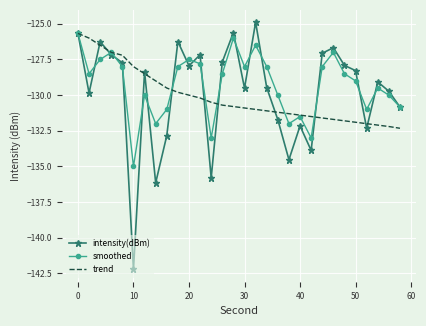

What is the maximum value for smoothed?

-125.7